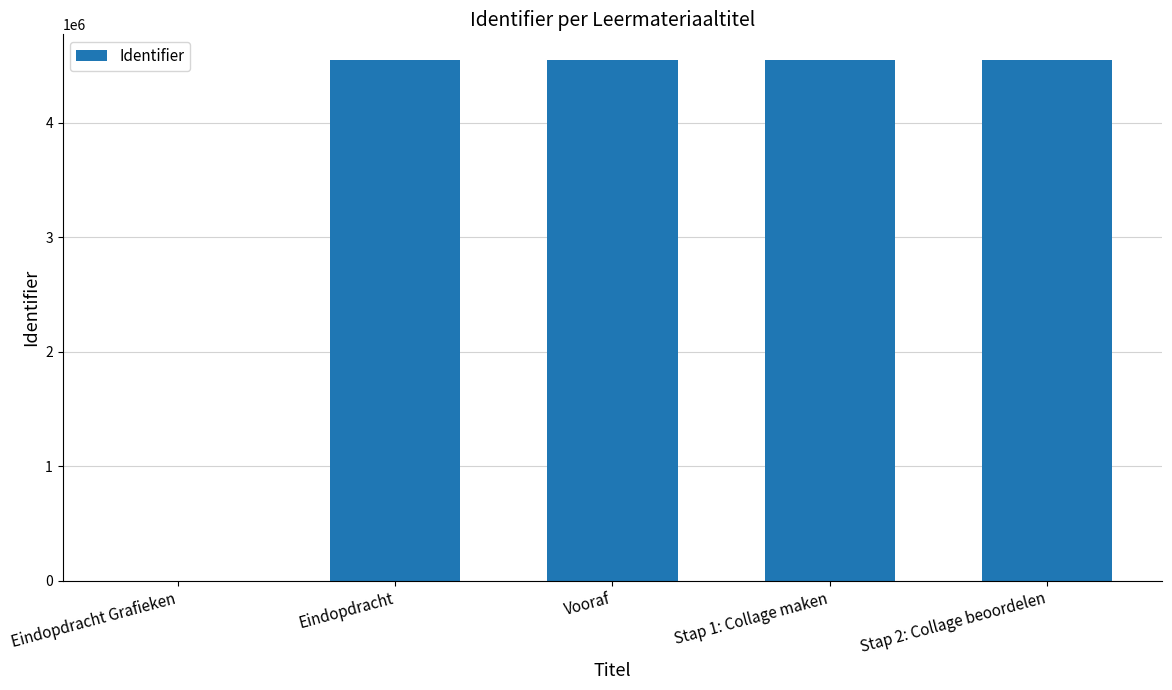

What is the maximum value shown in the chart?

4542572